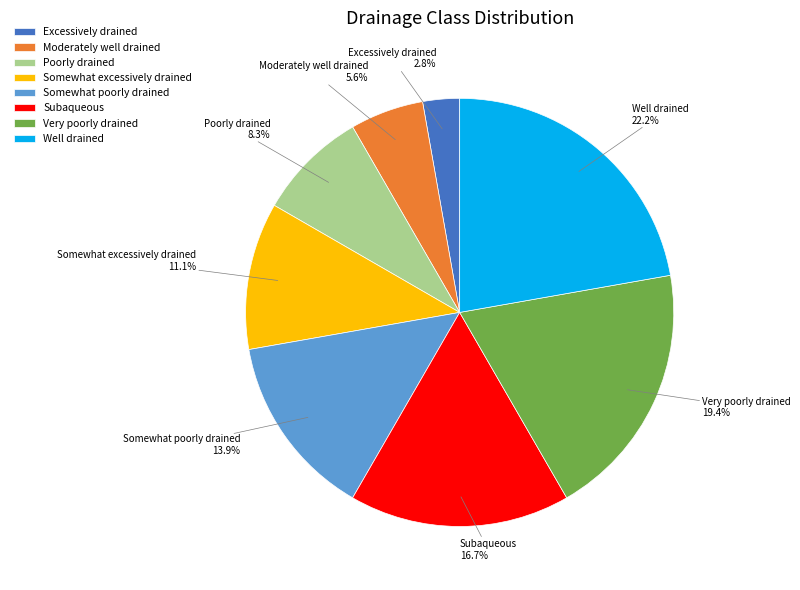

Rank the categories by value from highest to lowest.

Well drained, Very poorly drained, Subaqueous, Somewhat poorly drained, Somewhat excessively drained, Poorly drained, Moderately well drained, Excessively drained